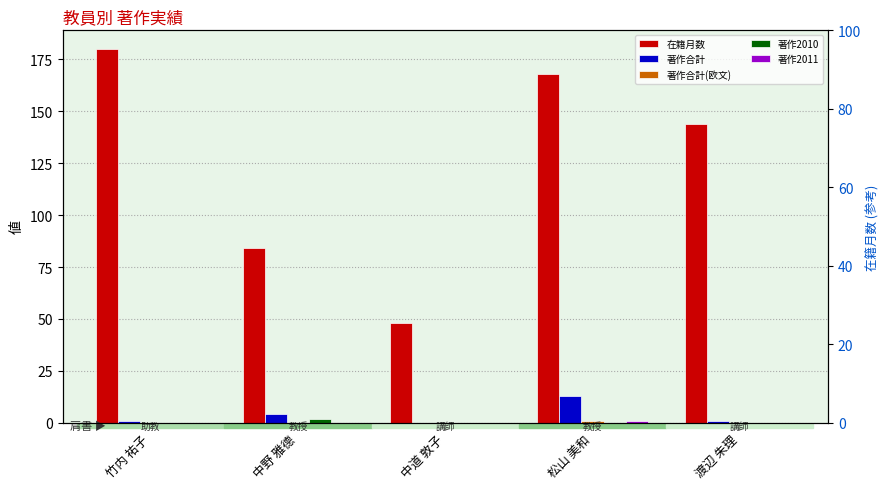

What is the label of the 3rd bar from the right?

中道 敦子